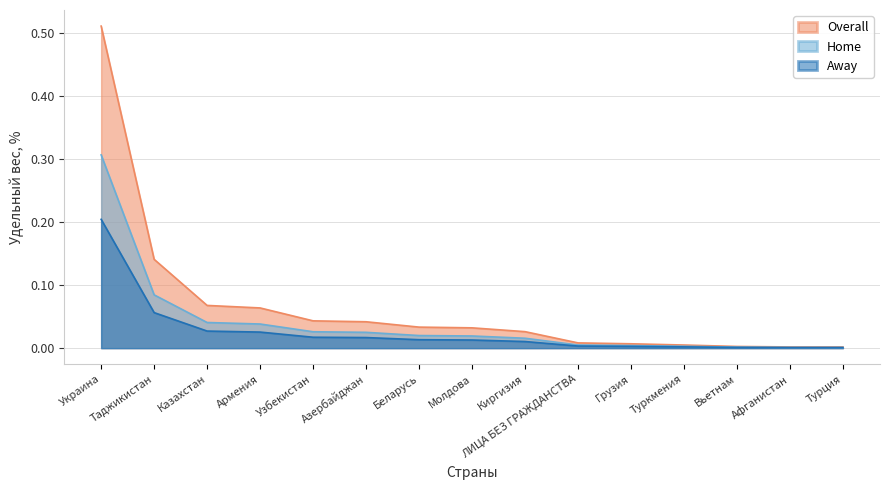

Is the value of Home at Вьетнам greater than the value of Overall at Казахстан?

No